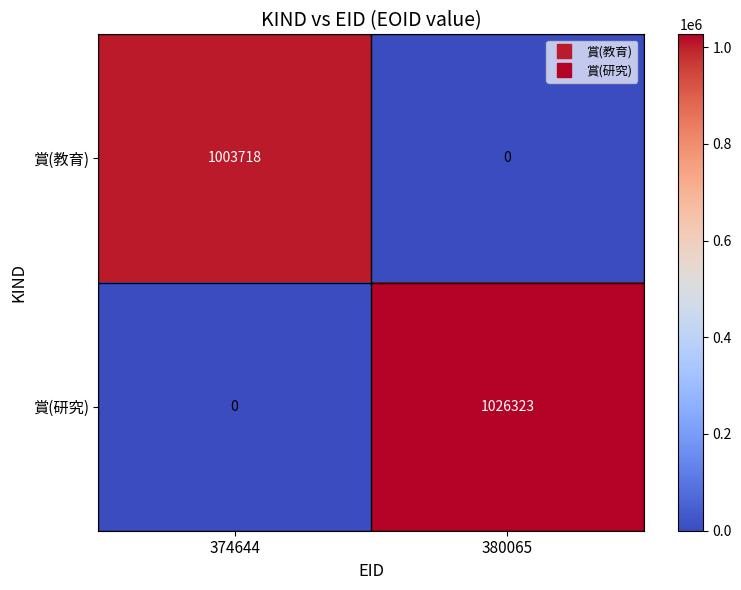

What is the difference between the 賞(教育) values at 374644 and 380065?

1003718